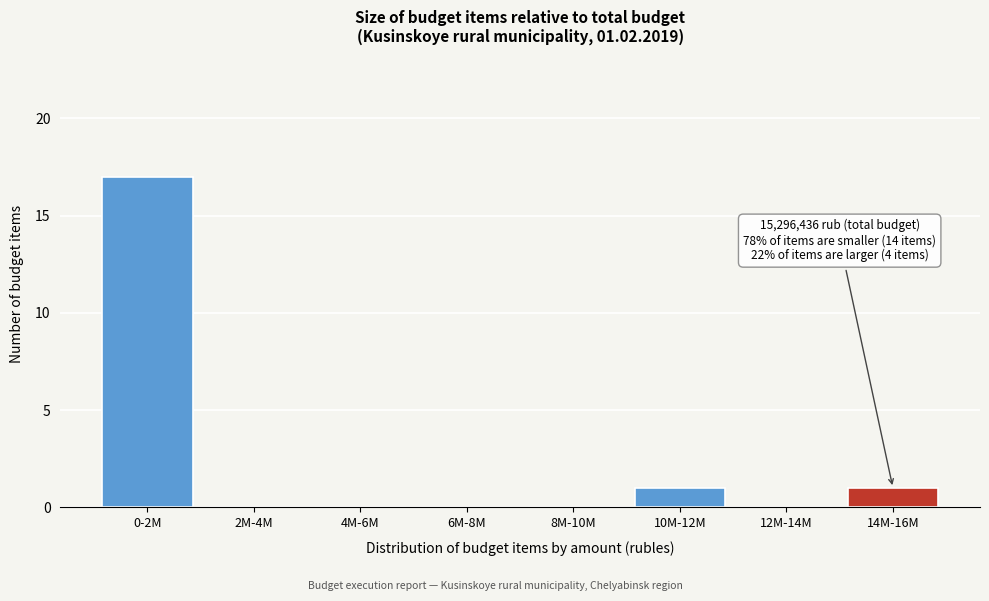

Reading left to right, extract all data points from this chart.

0-2M=17	2M-4M=0	4M-6M=0	6M-8M=0	8M-10M=0	10M-12M=1	12M-14M=0	14M-16M=1